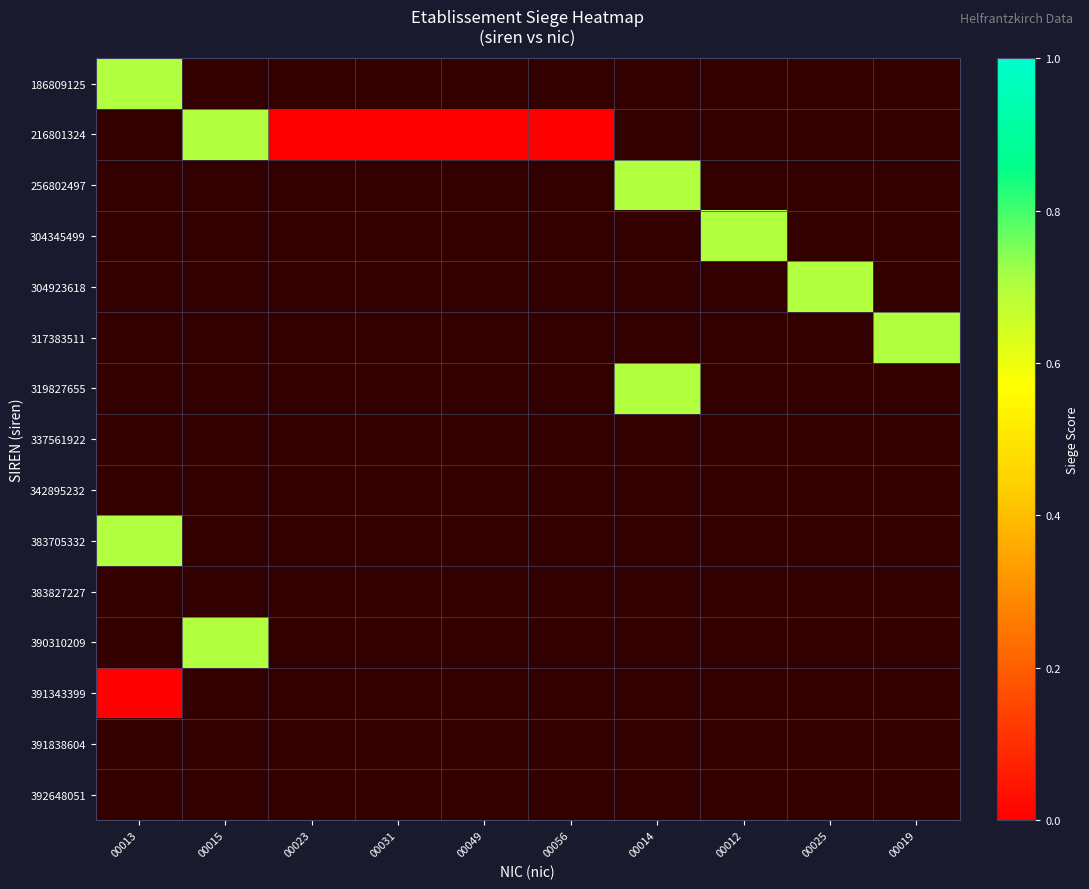

Between 00049 and 00056, which series saw the biggest shift?

216801324